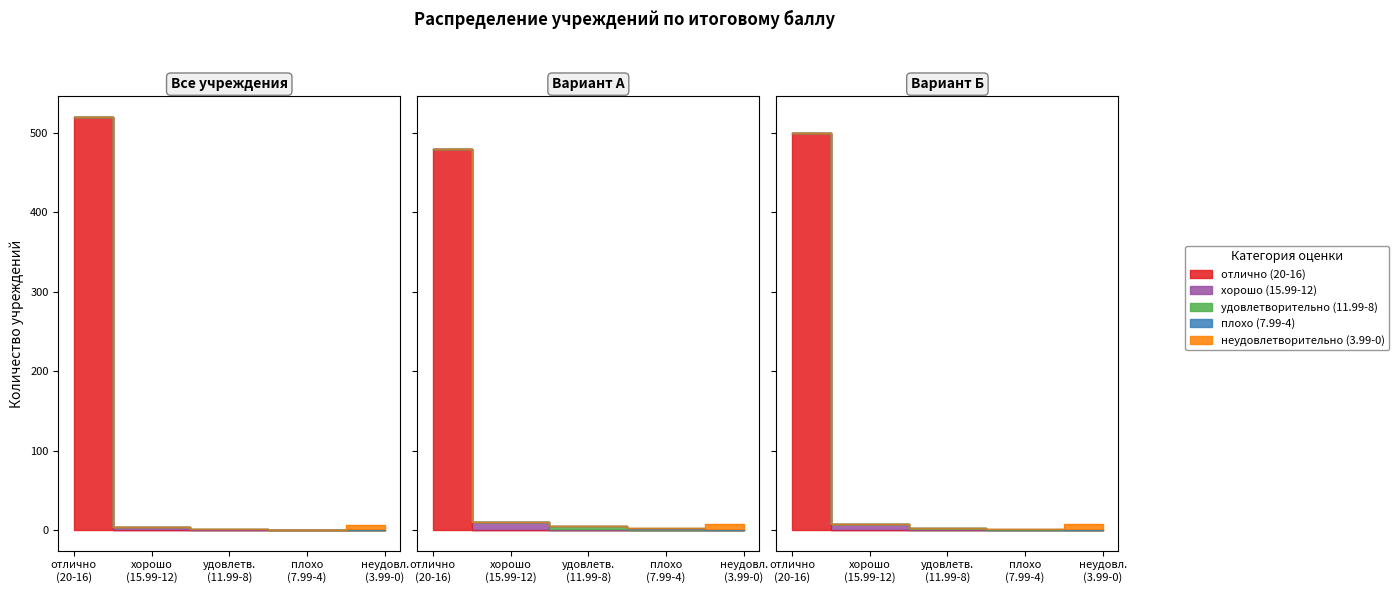

What is the difference between the maximum and minimum values in the 3,99 - 0 неудовлетворительно series?

6